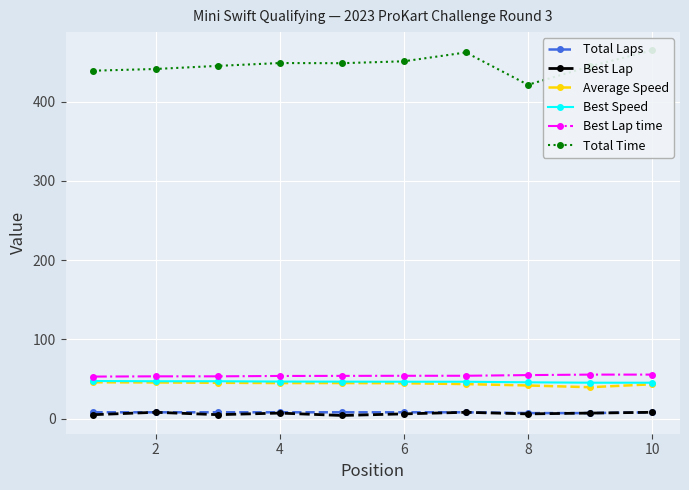

Read the Average Speed value at 10.

43.4